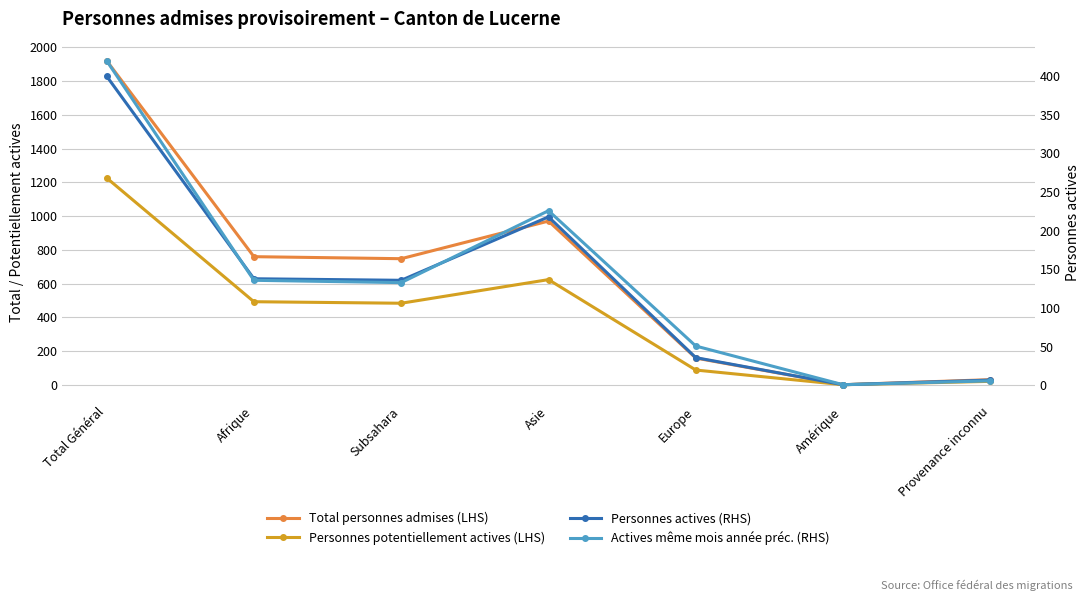

What is the total value across all series at Subsahara?

1501